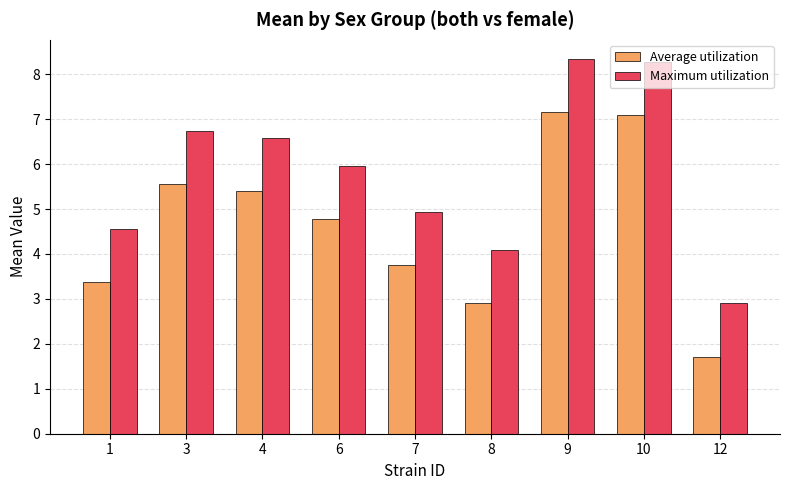

How many categories are shown in the chart?

9